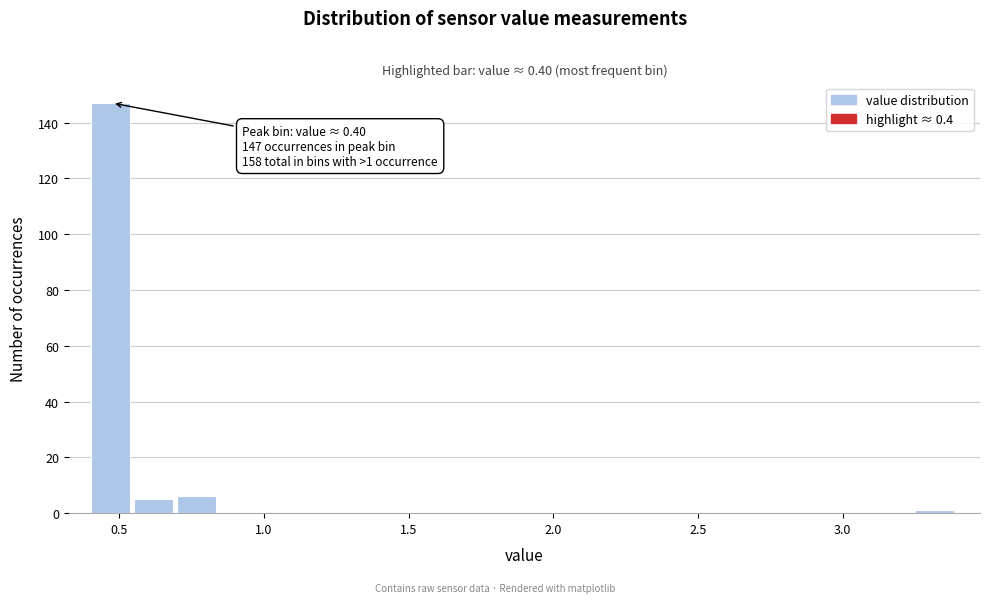

Read against the x-axis, roughly where is the centre of the tallest bar?

0.45